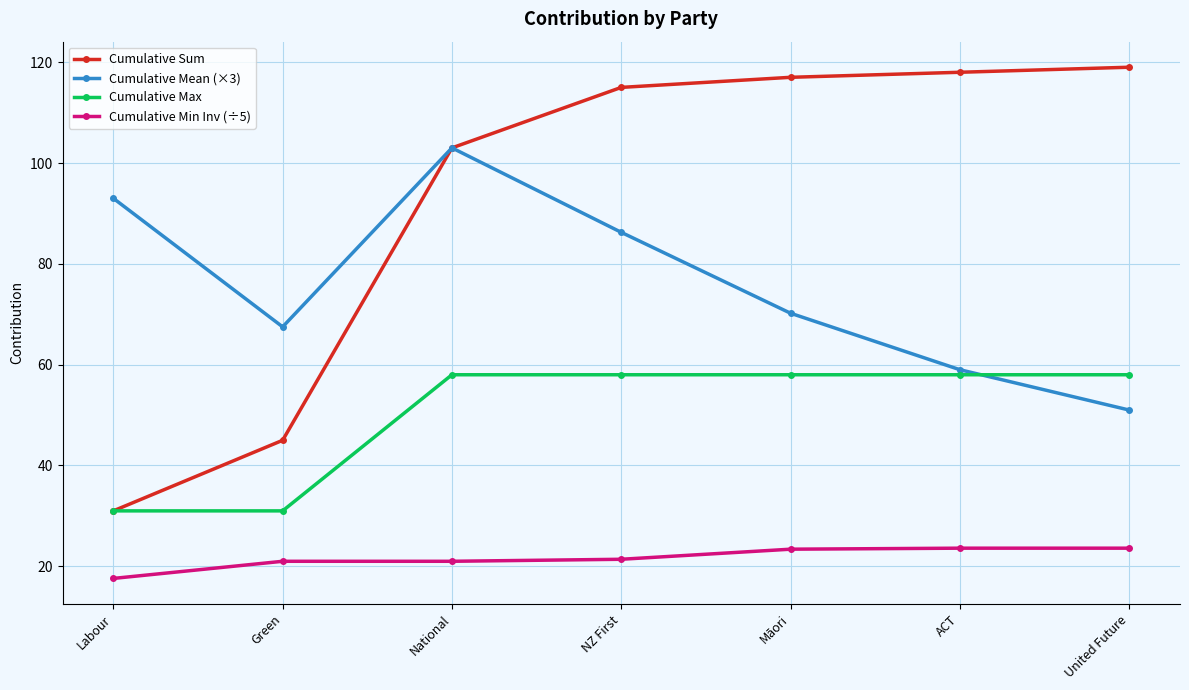

What are all the series names shown in the legend?

Cumulative Sum, Cumulative Mean (×3), Cumulative Max, Cumulative Min Inv (÷5)